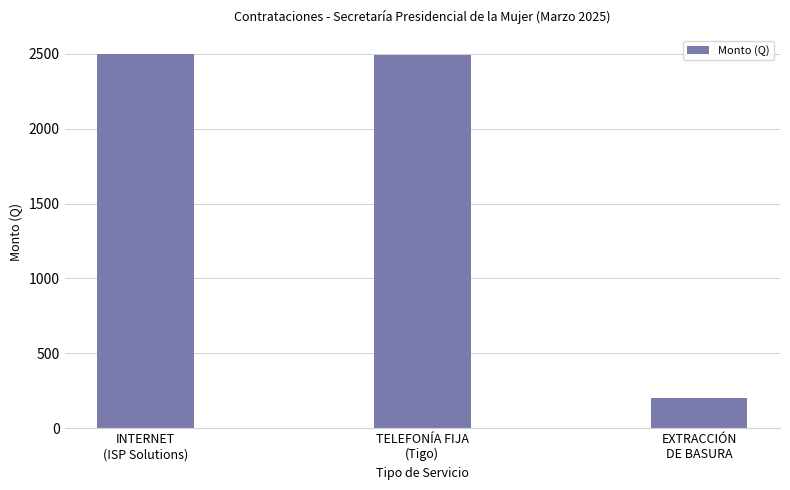

At which label does the data first exceed 2492?

INTERNET
(ISP Solutions)